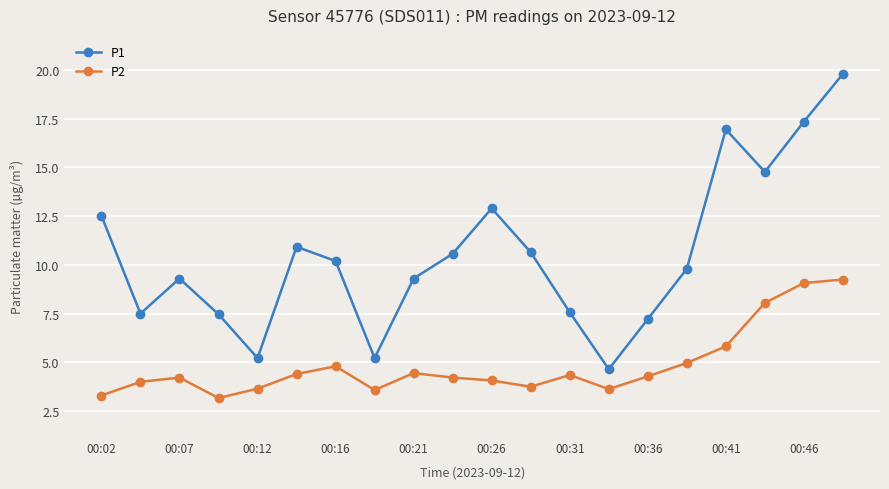

What is the minimum value for P1?

4.7